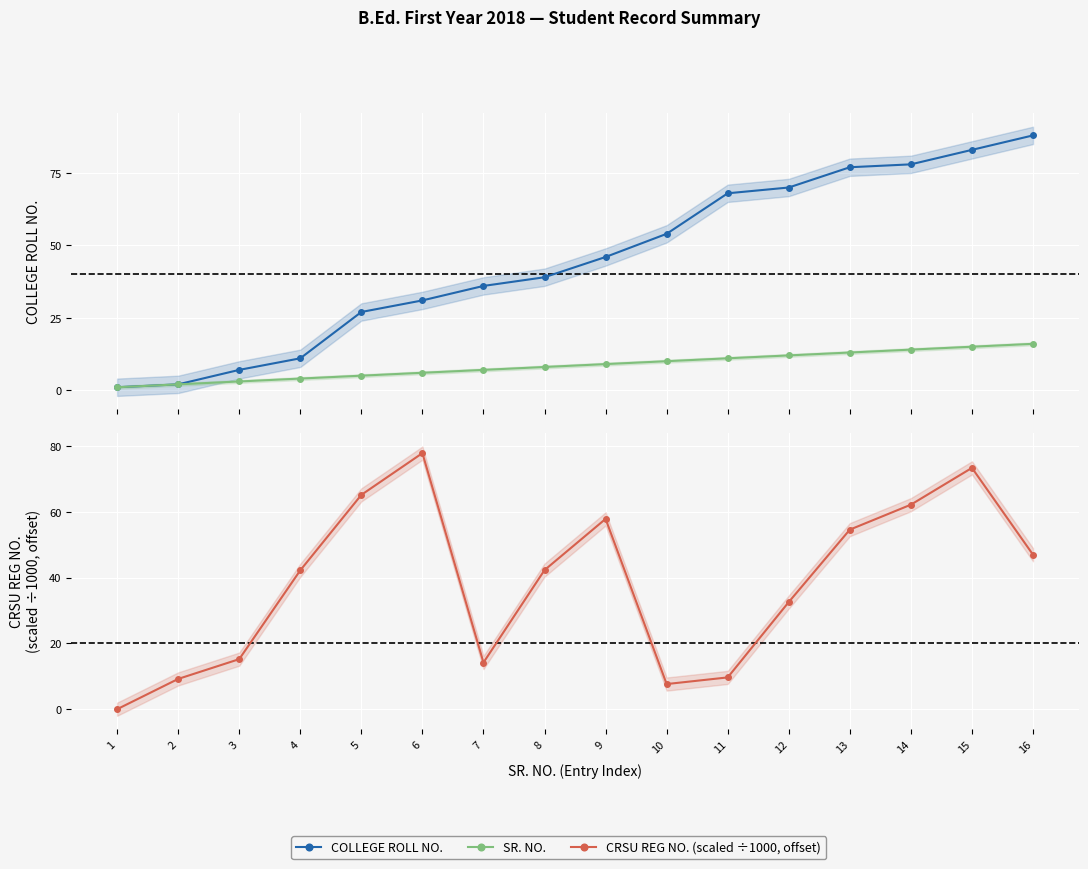

What is the value of the SR. NO. point at the 4th from the left?

4.0